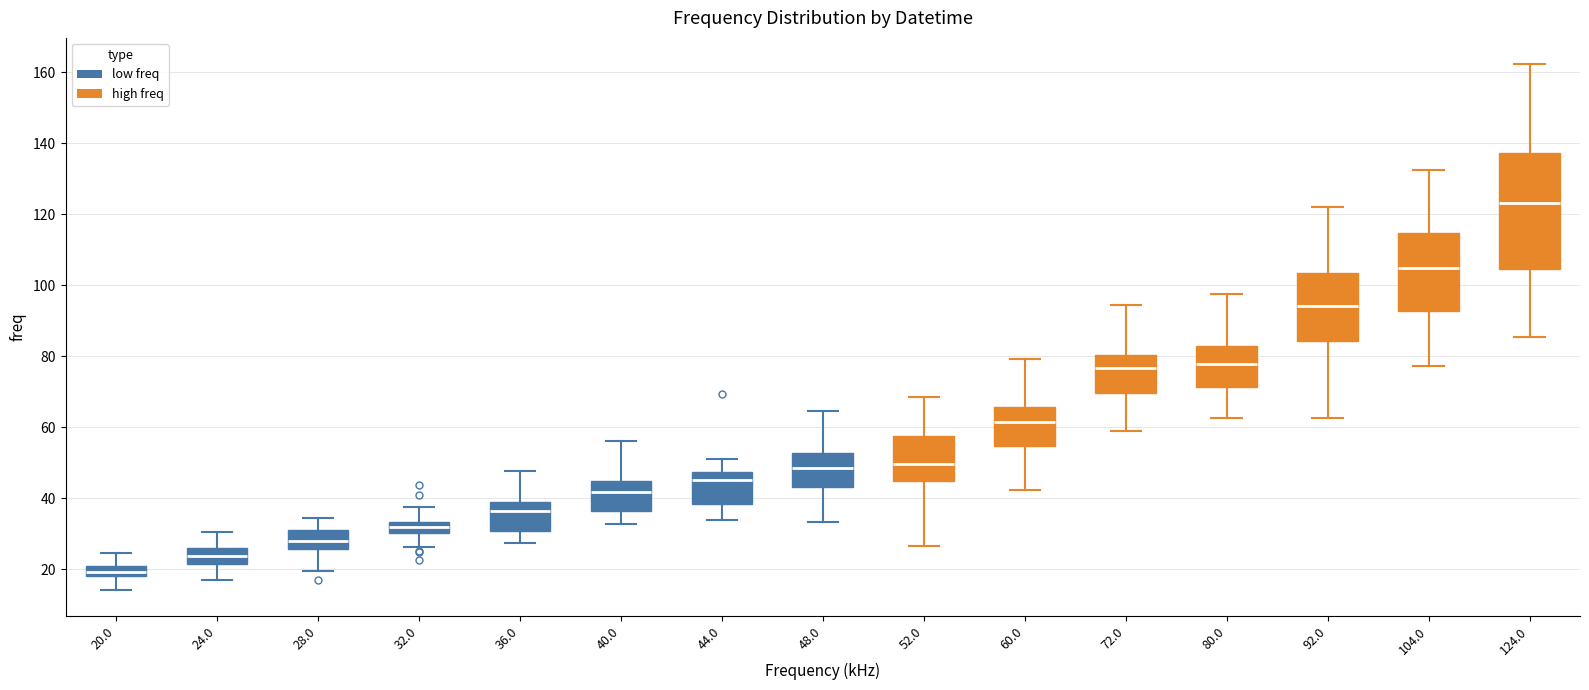

Which box has the highest median line?

124.0